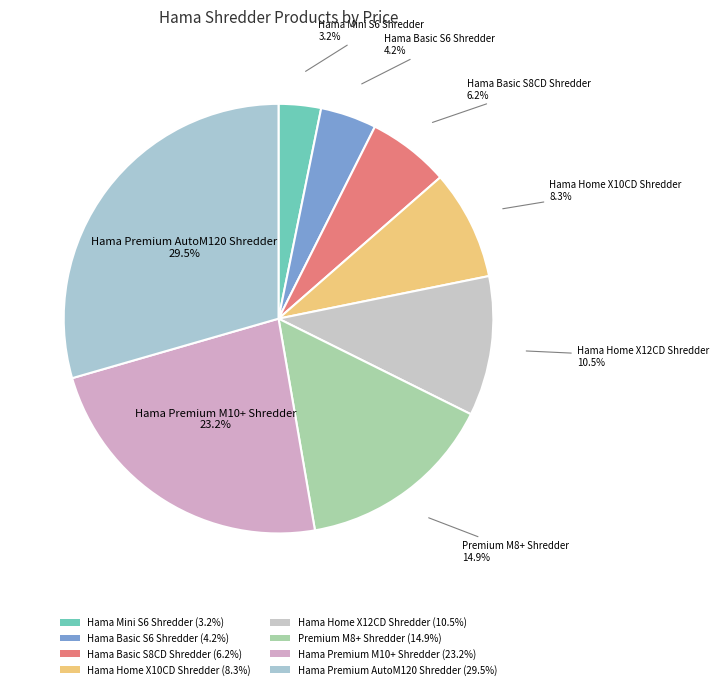

Is the sum of Hama Home X12CD Shredder and Hama Premium M10+ Shredder greater than half?

No